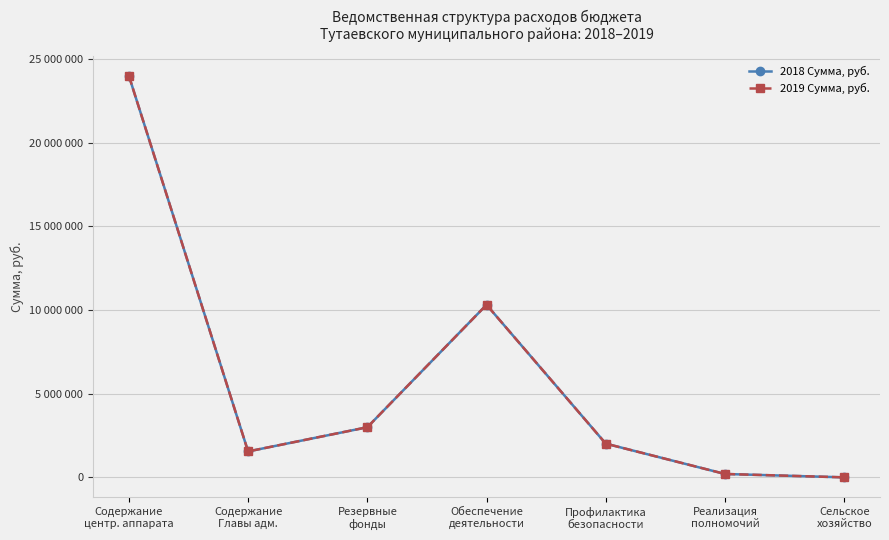

What position from the right is Профилактика
безопасности?

3